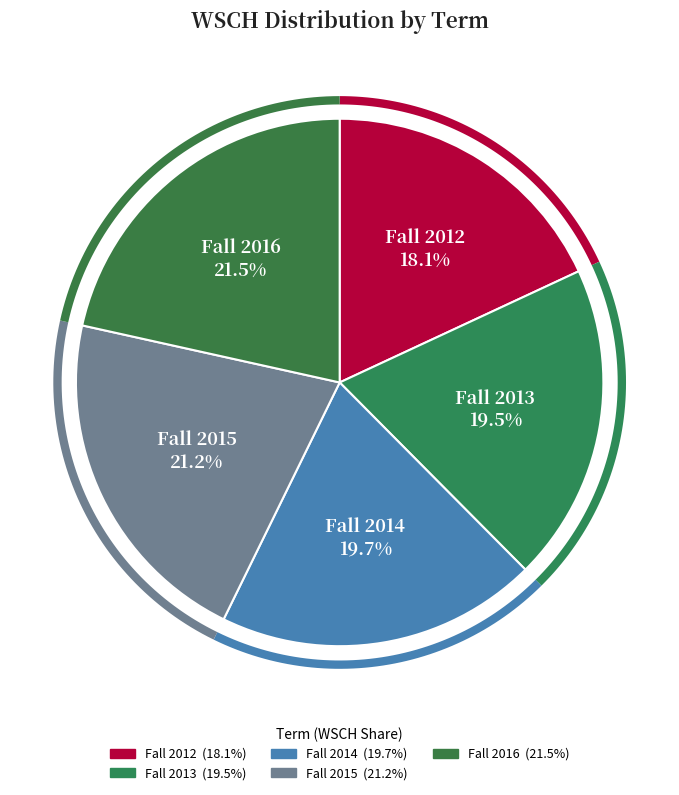

The Fall 2013 slice represents 6% of the pie. True or false?

False